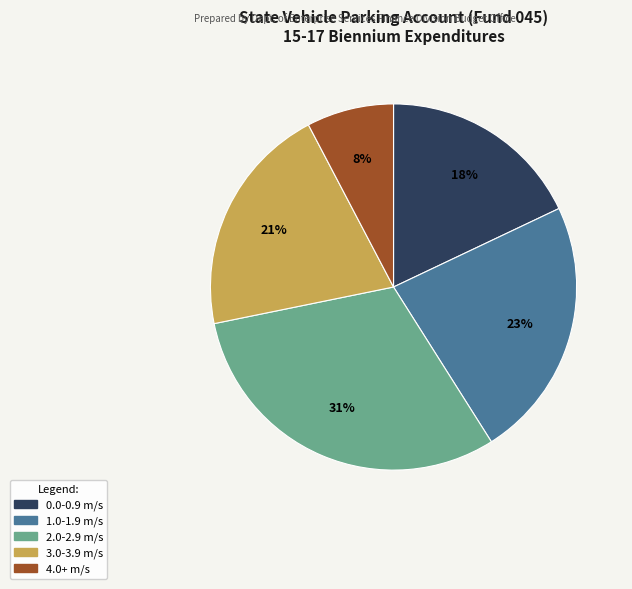

True or false: 3.0-3.9 m/s accounts for 21% of the total.

True